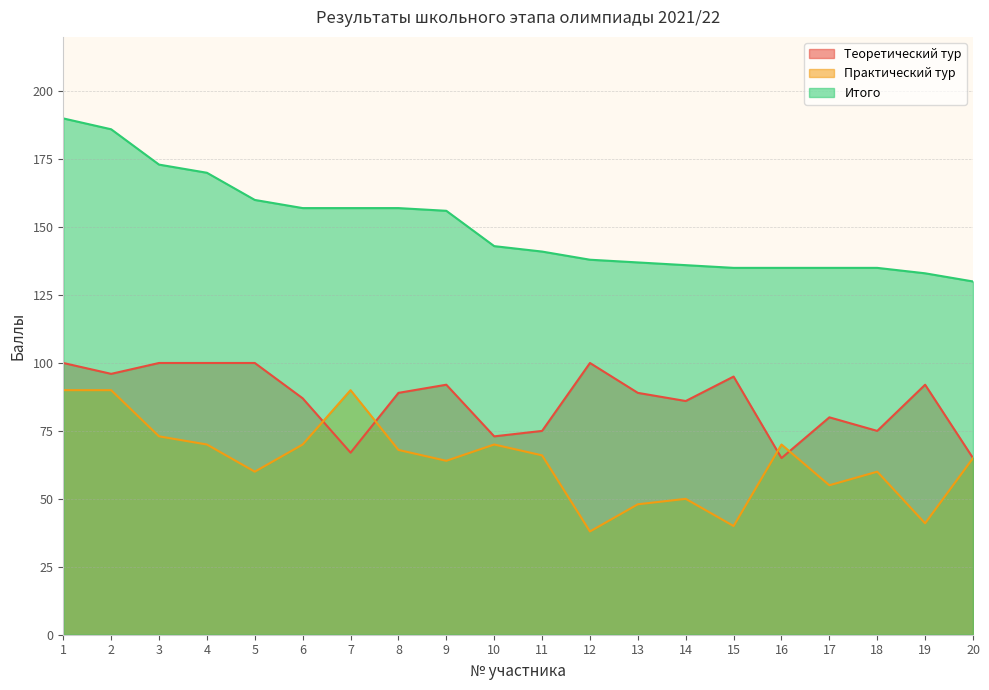

True or false: Теоретический тур has a value of 142 at 4.

False